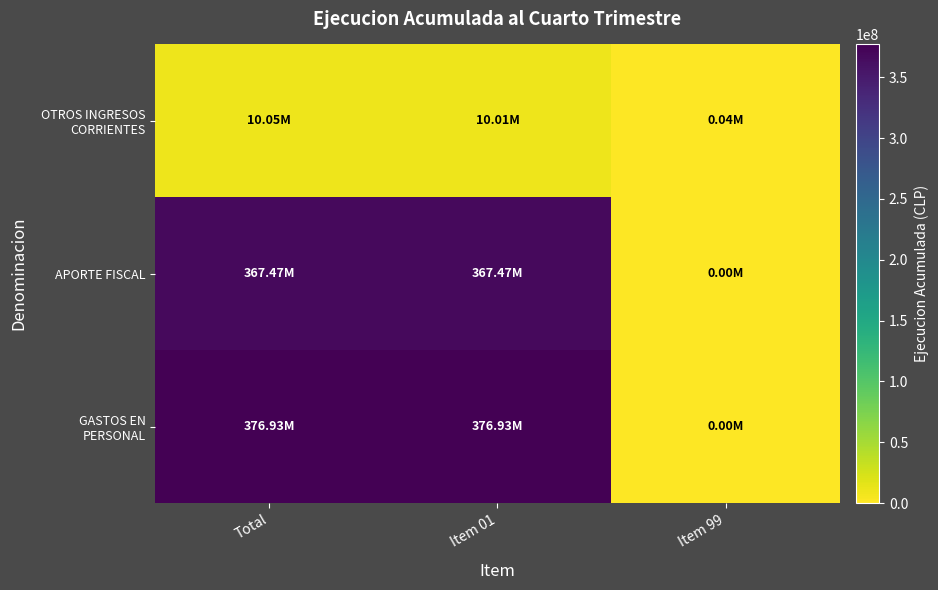

Rank the series at Total from highest to lowest value.

GASTOS EN PERSONAL, APORTE FISCAL, OTROS INGRESOS CORRIENTES